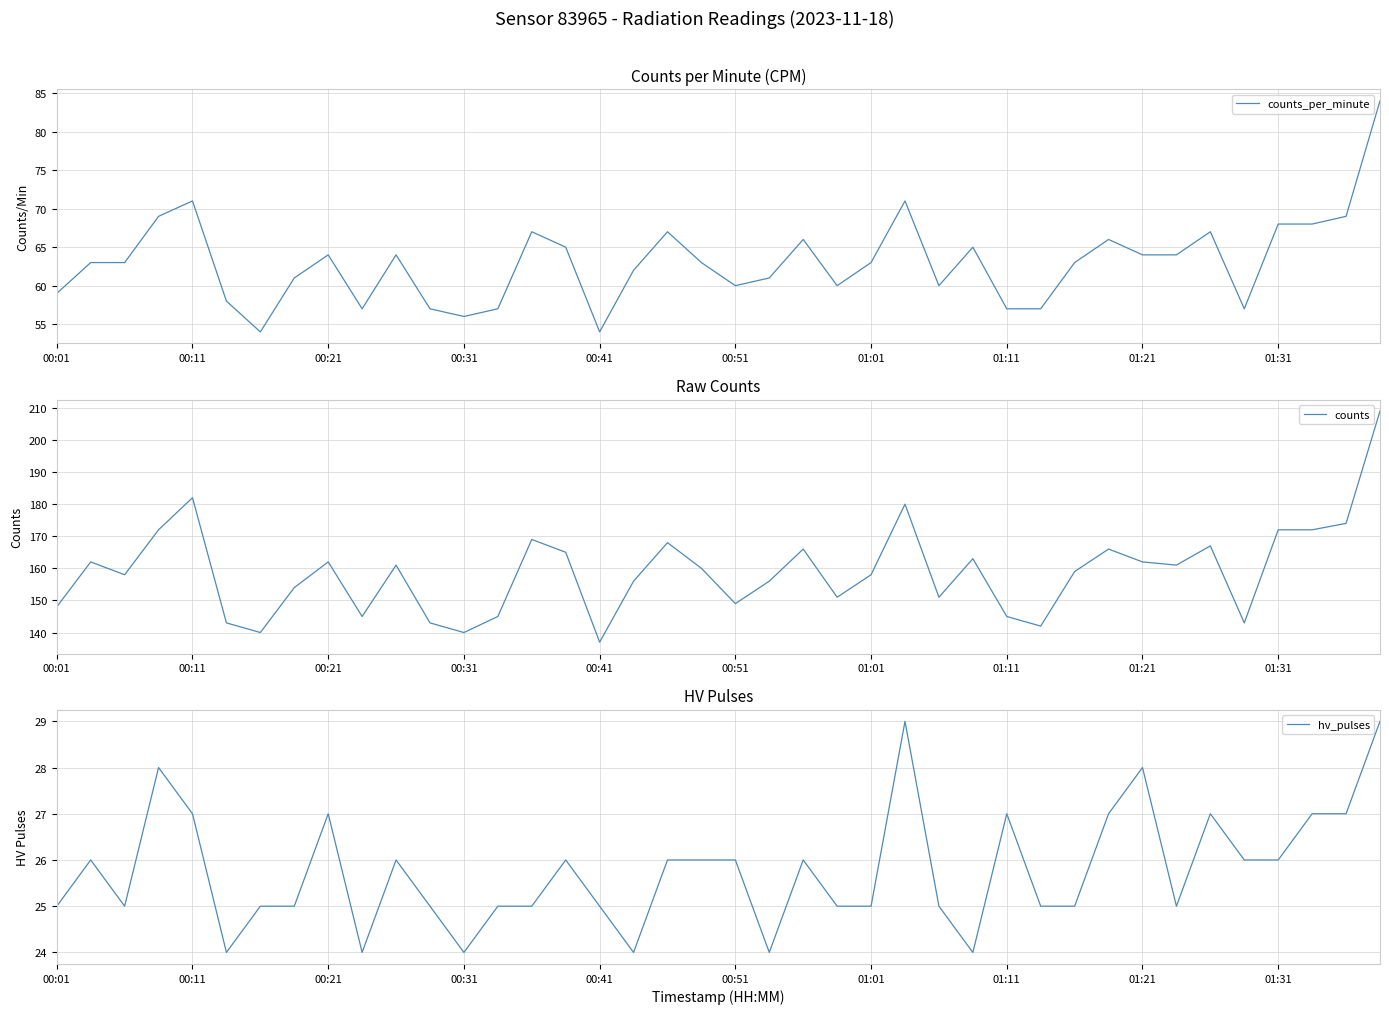

True or false: counts and hv_pulses cross at least once.

False